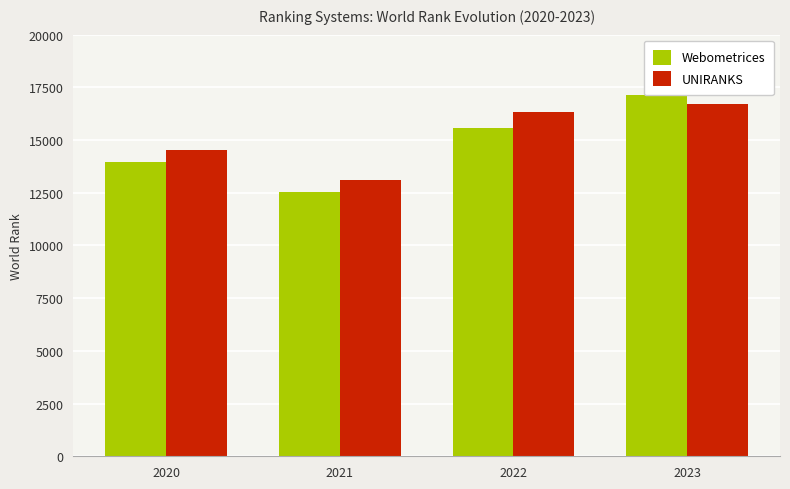

What is the value of the Webometrices bar at the 3rd from the left?

15565